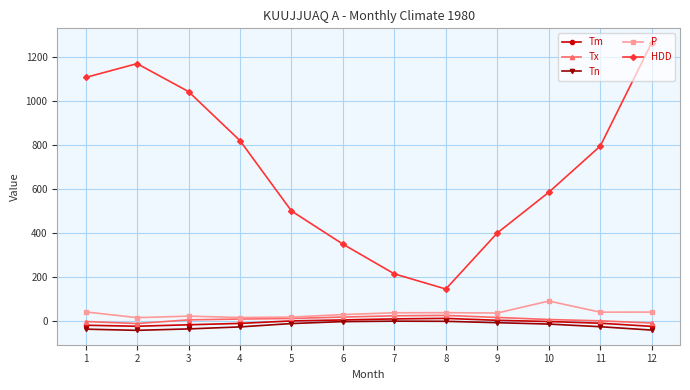

At which category is the sum across all series the highest?

12